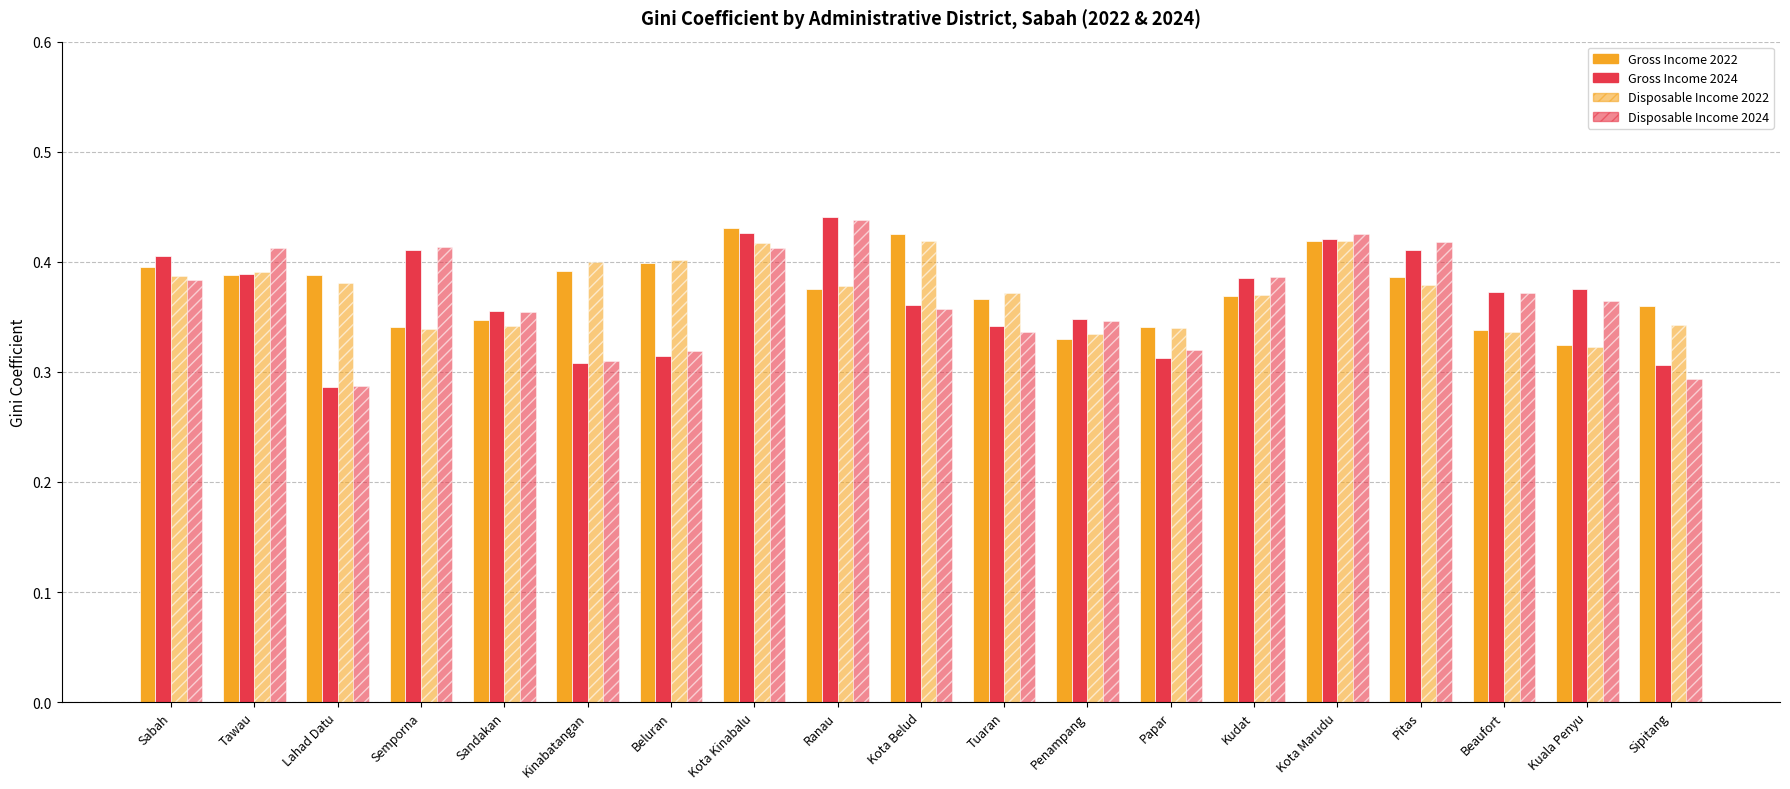

Which category has the lowest value across all series?

Lahad Datu